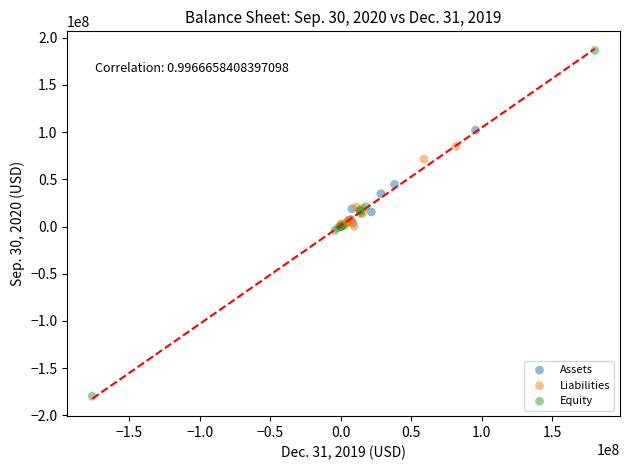

What are all the series names shown in the legend?

Assets, Liabilities, Equity